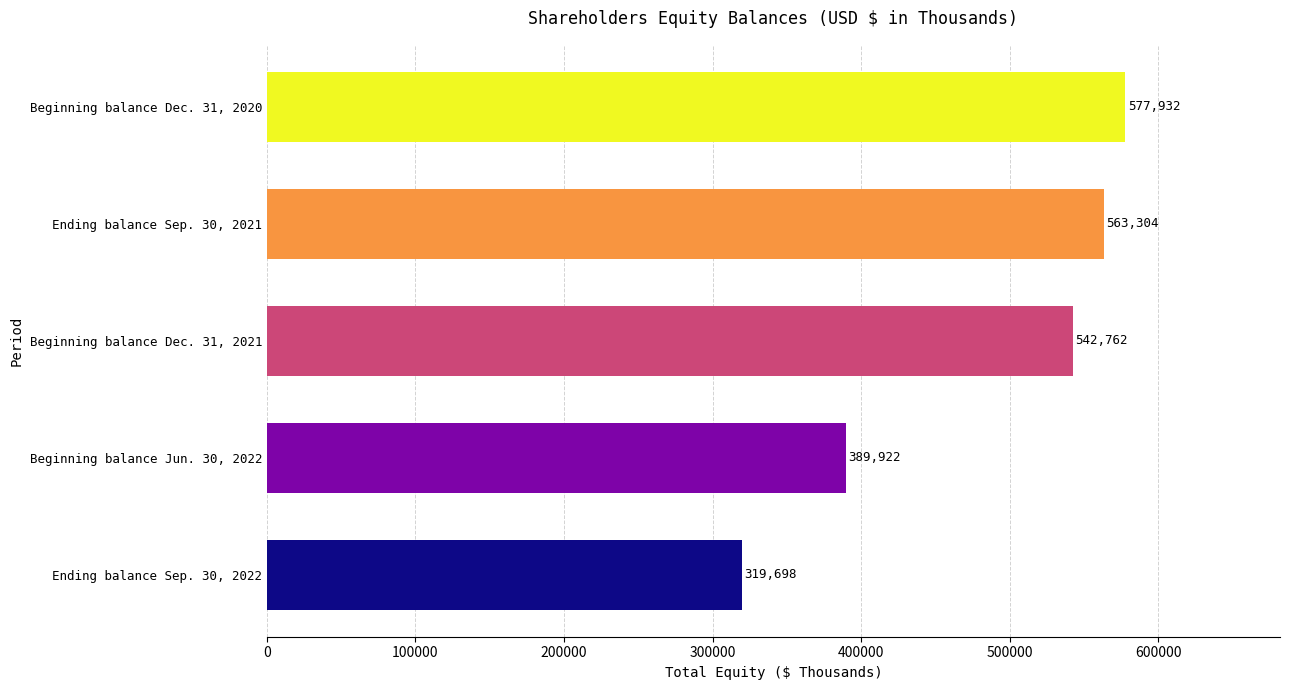

What is the average value?

478724